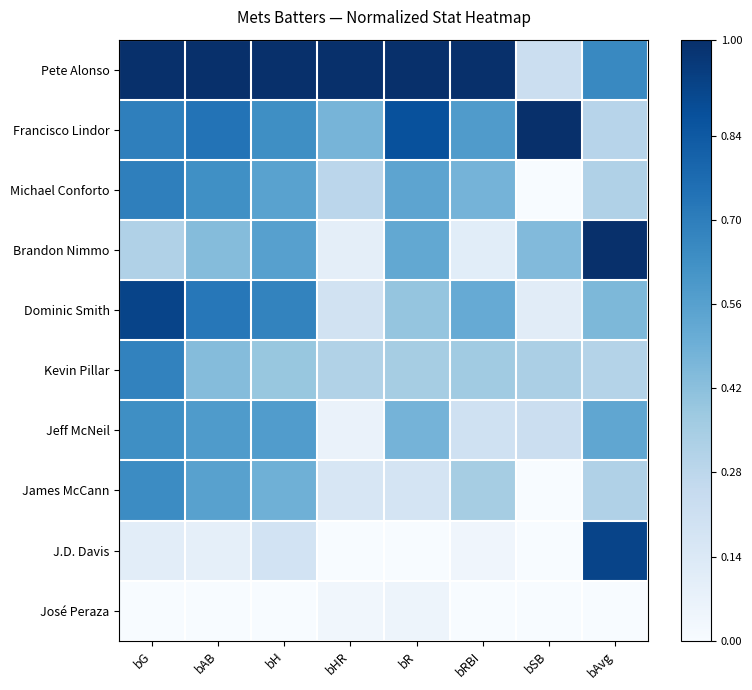

List the series in order of their peak value, lowest first.

José Peraza, Jeff McNeil, James McCann, Kevin Pillar, Michael Conforto, Dominic Smith, J.D. Davis, Pete Alonso, Francisco Lindor, Brandon Nimmo